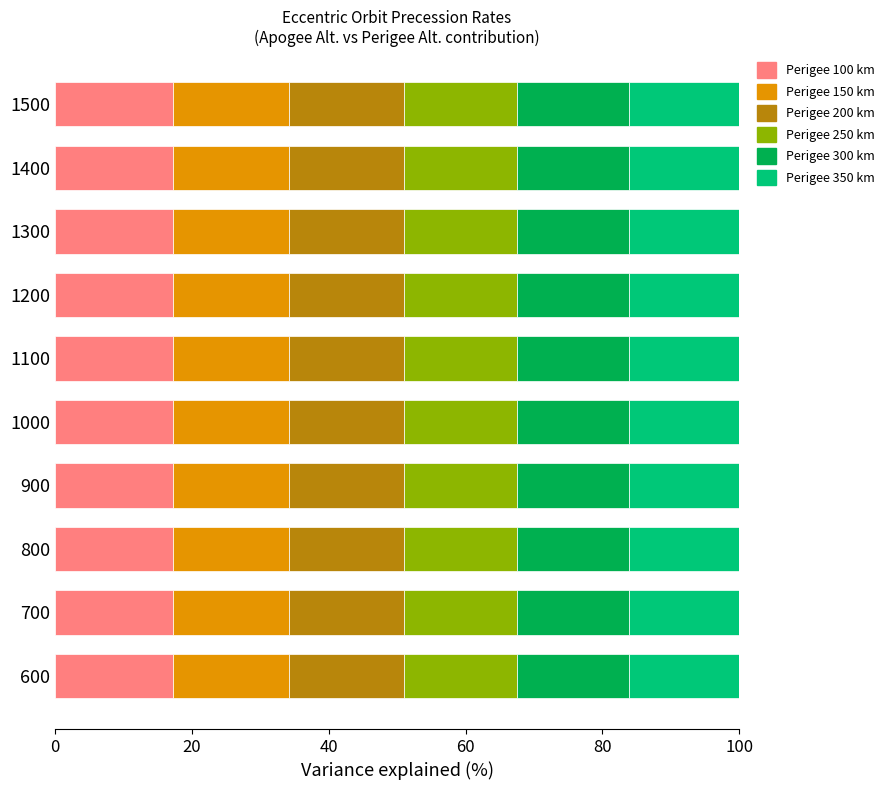

The value of Perigee 100 km at 1000 is 17.2. True or false?

True